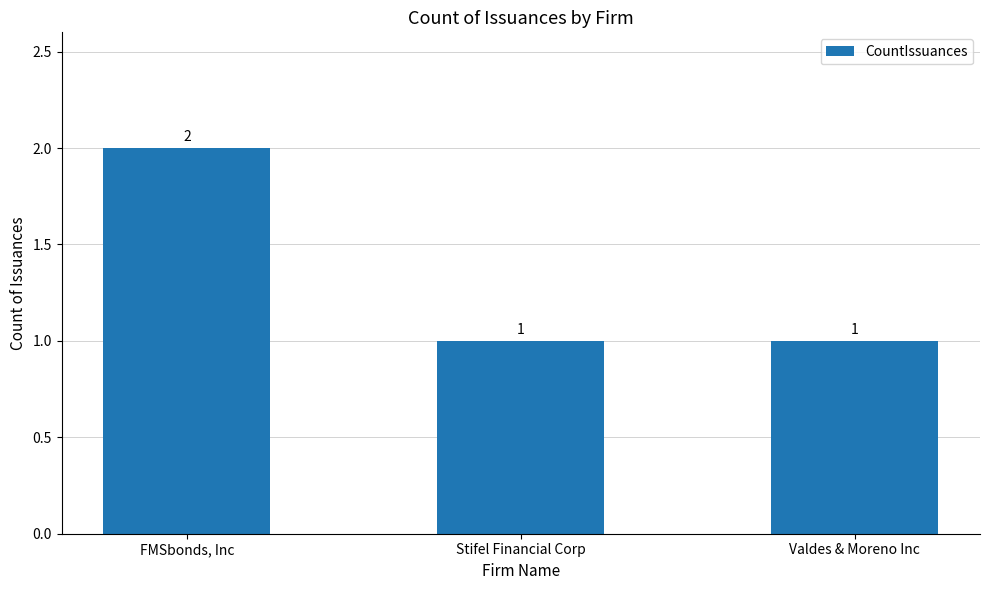

How many values are between 1 and 2?

3